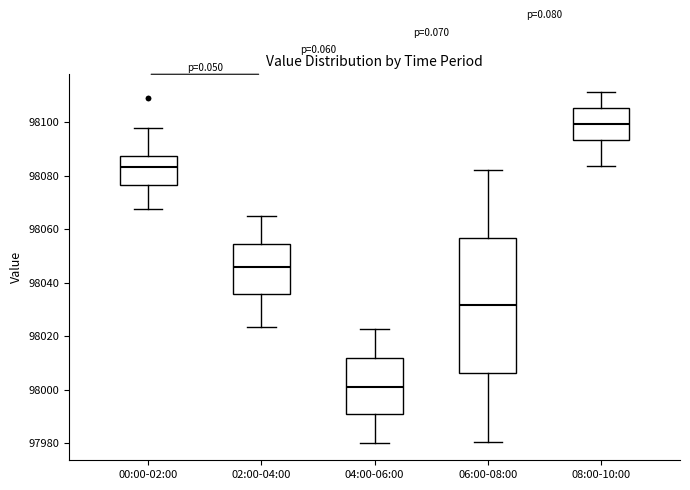

Reading left to right, read every box against the y-axis: the position of its median line, the range the box covers, and the ends of its whiskers. The values are not printed on the chart, so give them approximately, as read against the axis.

00:00-02:00: median 98084, box 98076 to 98088, whiskers 98068 to 98098
02:00-04:00: median 98046, box 98036 to 98054, whiskers 98024 to 98066
04:00-06:00: median 98002, box 97992 to 98012, whiskers 97980 to 98022
06:00-08:00: median 98032, box 98006 to 98056, whiskers 97980 to 98082
08:00-10:00: median 98100, box 98094 to 98106, whiskers 98084 to 98112